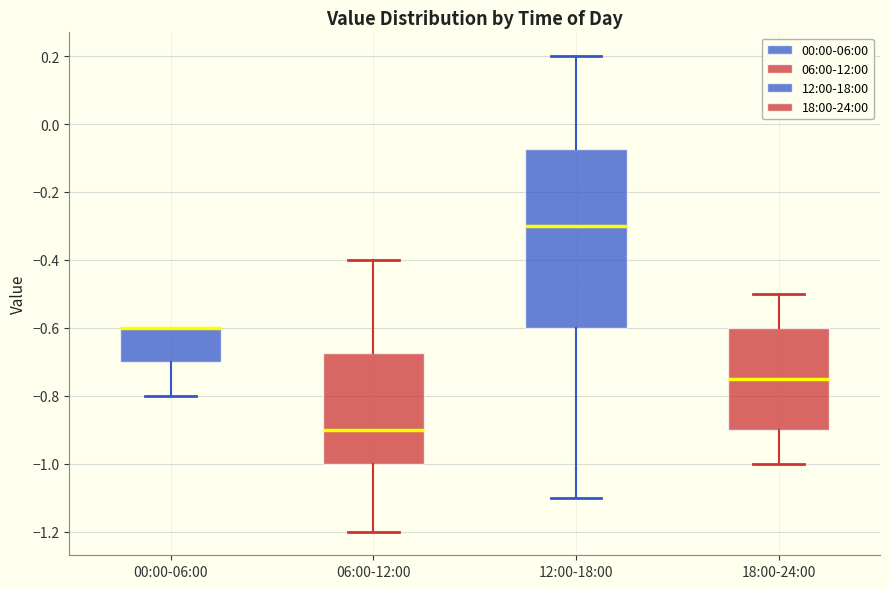

Where does the lower whisker of the box for 12:00-18:00 end on the y-axis? The values are not printed on the chart, so give them approximately, as read against the axis.

-1.10